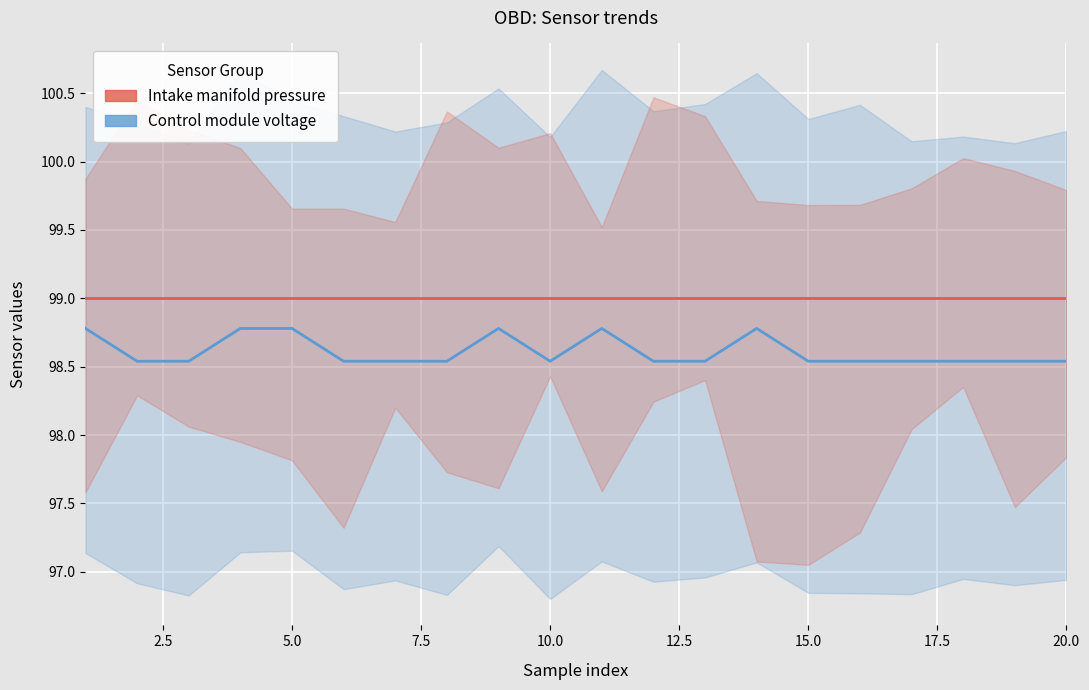

True or false: Intake manifold pressure has more than 1 points higher than both neighbors.

False